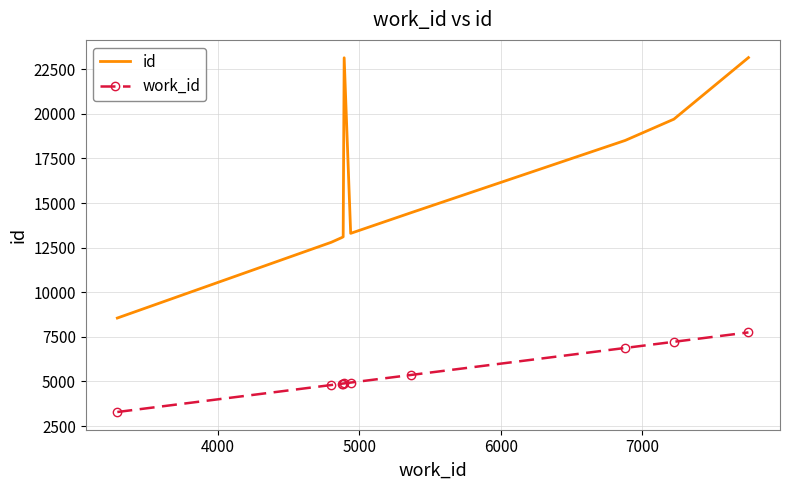

Which series has the largest range (max minus min)?

id